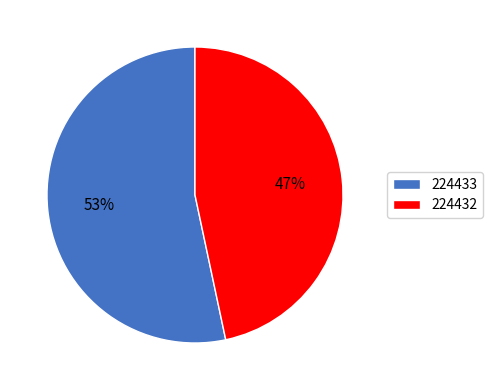

Which has a higher value, 224433 or 224432?

224433